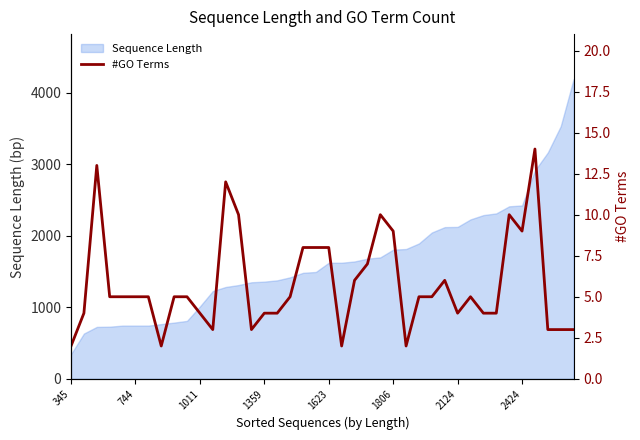

How many interior local peaks (higher than both neighbors) does the data have?

7